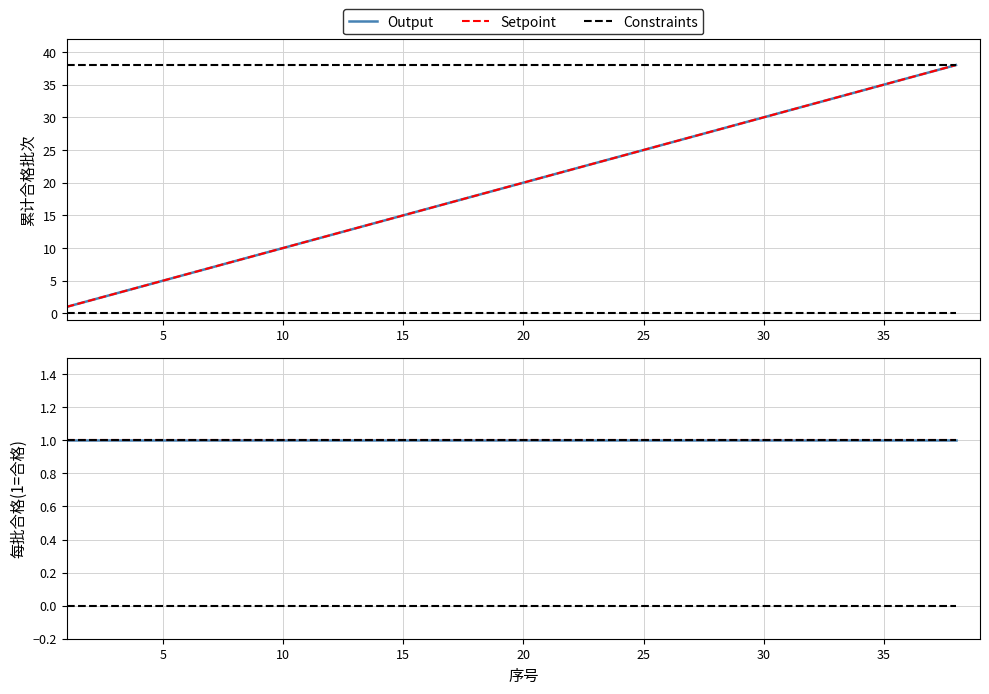

Does the chart display data point markers on the line(s)?

No